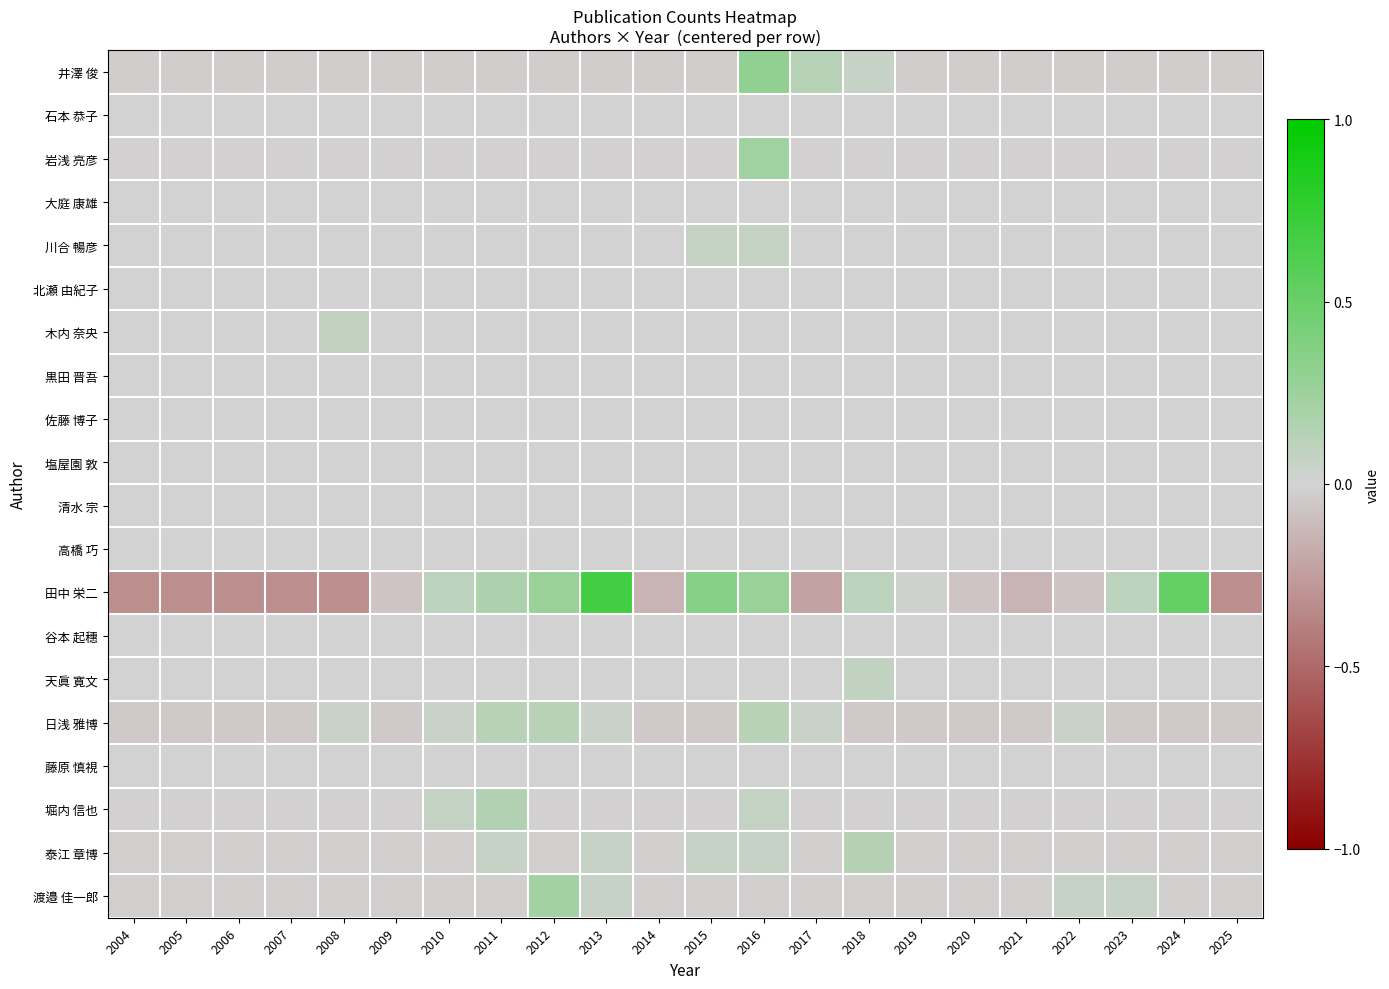

What is the total value across all series at 2017?

-0.1